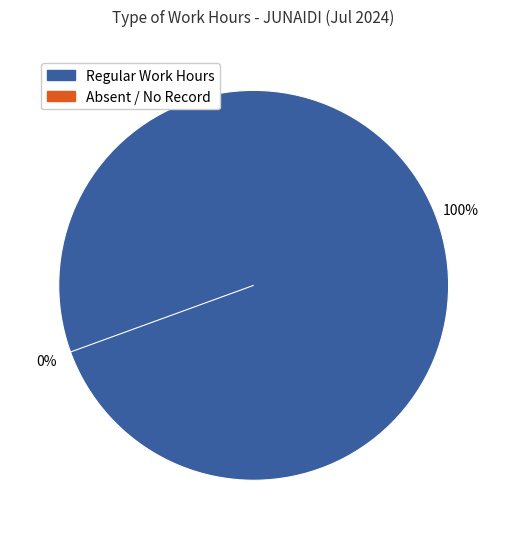

True or false: 22 accounts for 4% of the total.

True